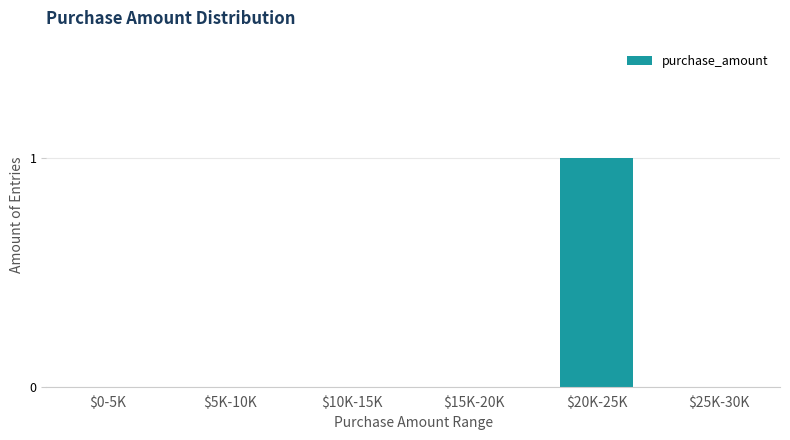

The value at $20K-25K is 1. True or false?

True